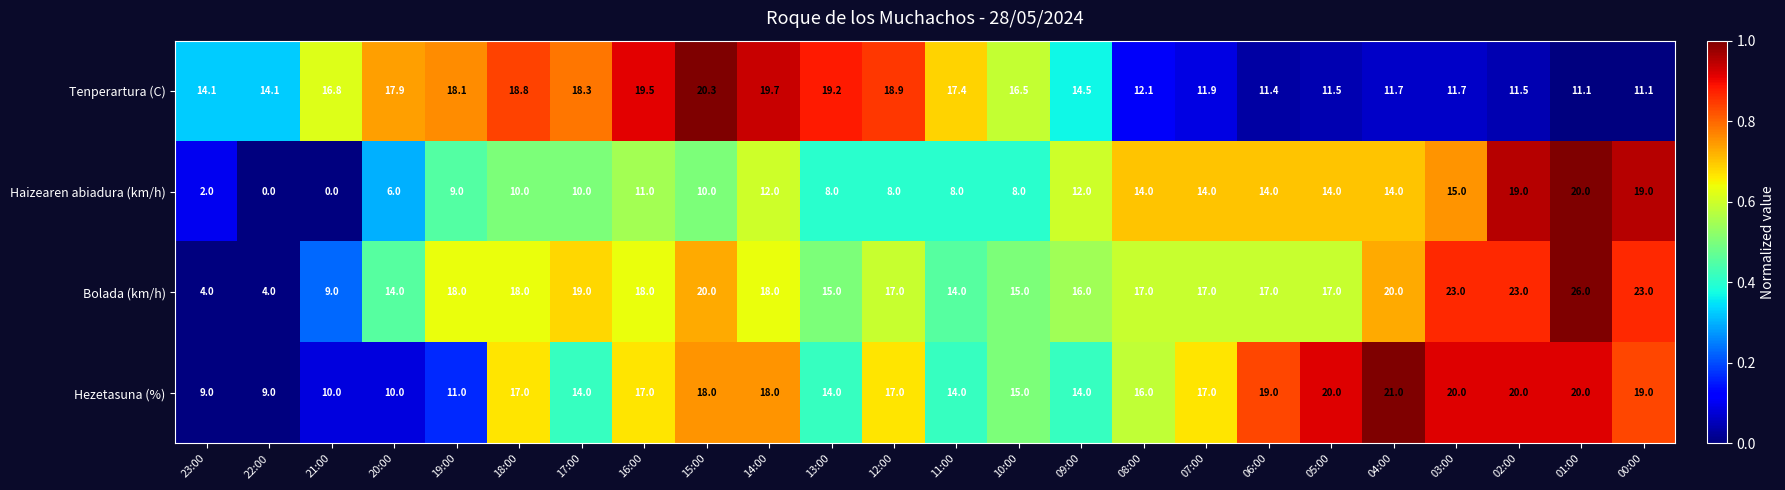

Which label corresponds to the largest value in the chart?

01:00